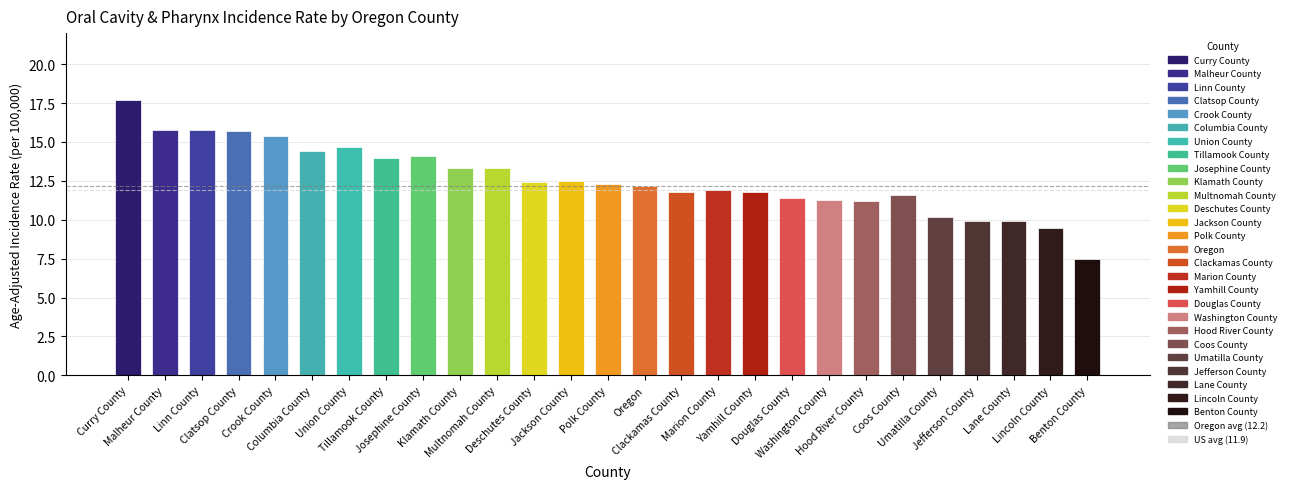

What is the greatest value displayed?

17.7